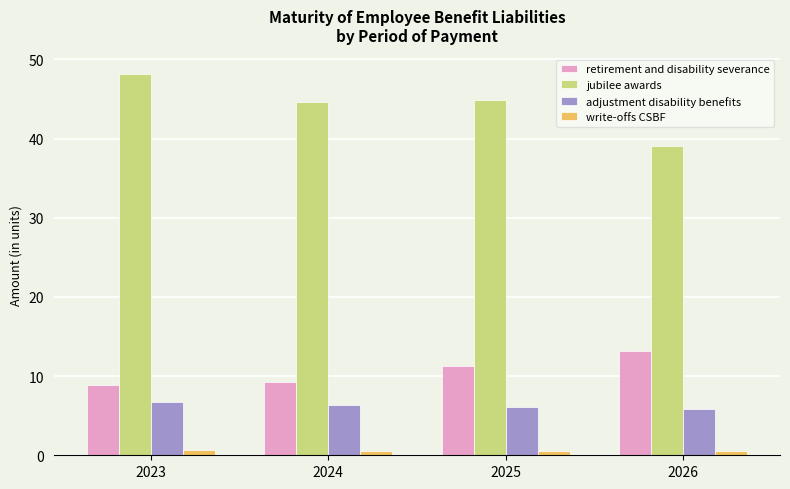

What are all the series names shown in the legend?

retirement and disability severance, jubilee awards, adjustment disability benefits, write-offs CSBF